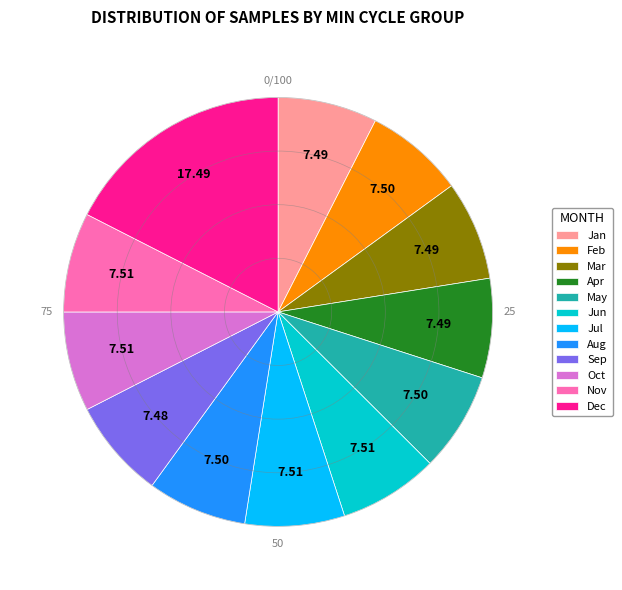

Which category has the biggest portion of the pie?

Dec